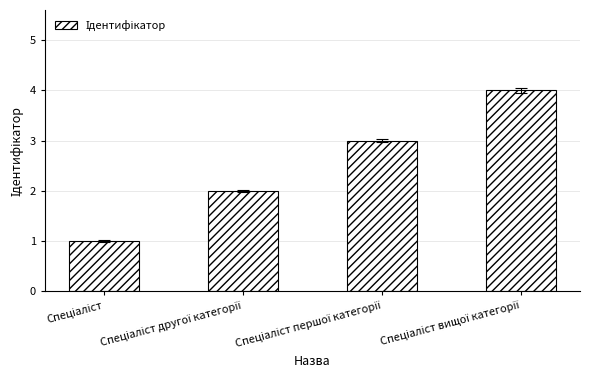

What is the sum of all values?

10